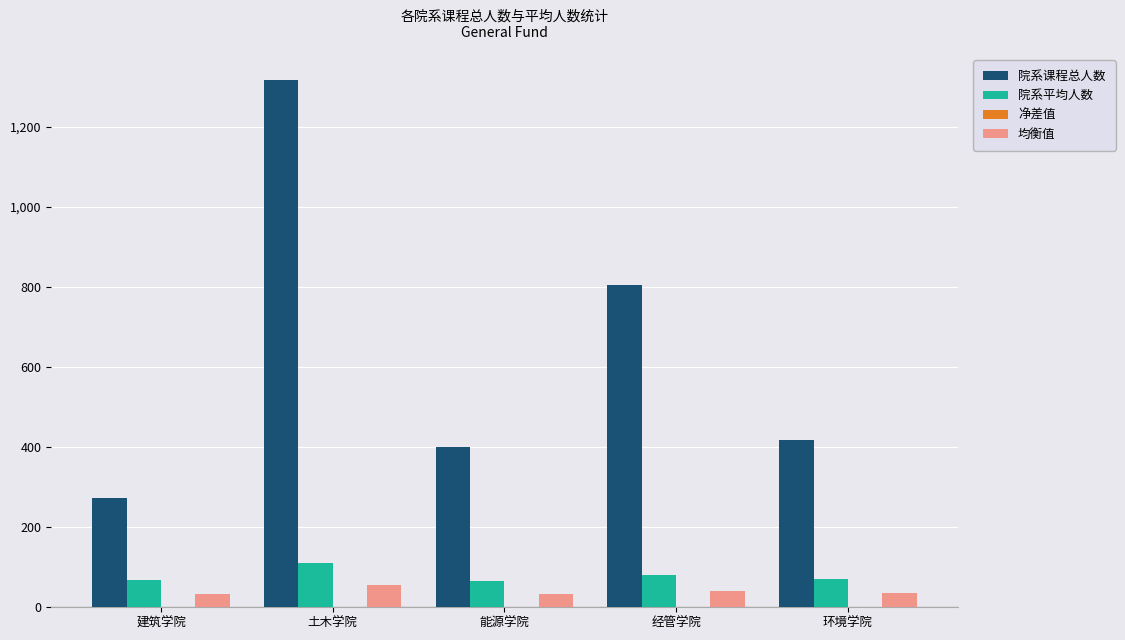

What is the maximum value for 院系平均人数?

109.8